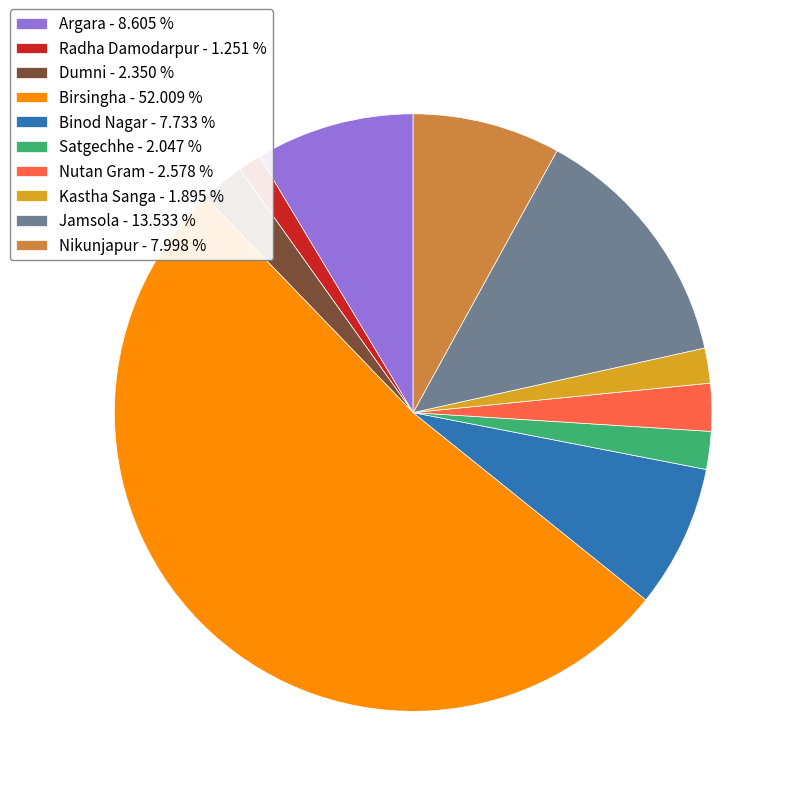

Does Birsingha - 52.009 % represent more than half of the total?

Yes